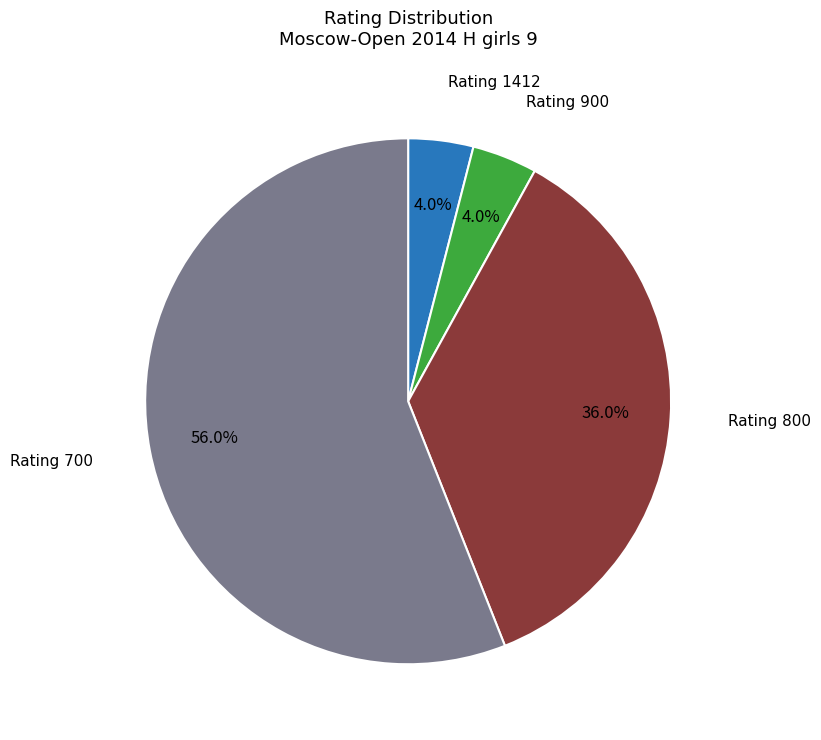

Is there any slice that represents more than half of the pie?

Yes